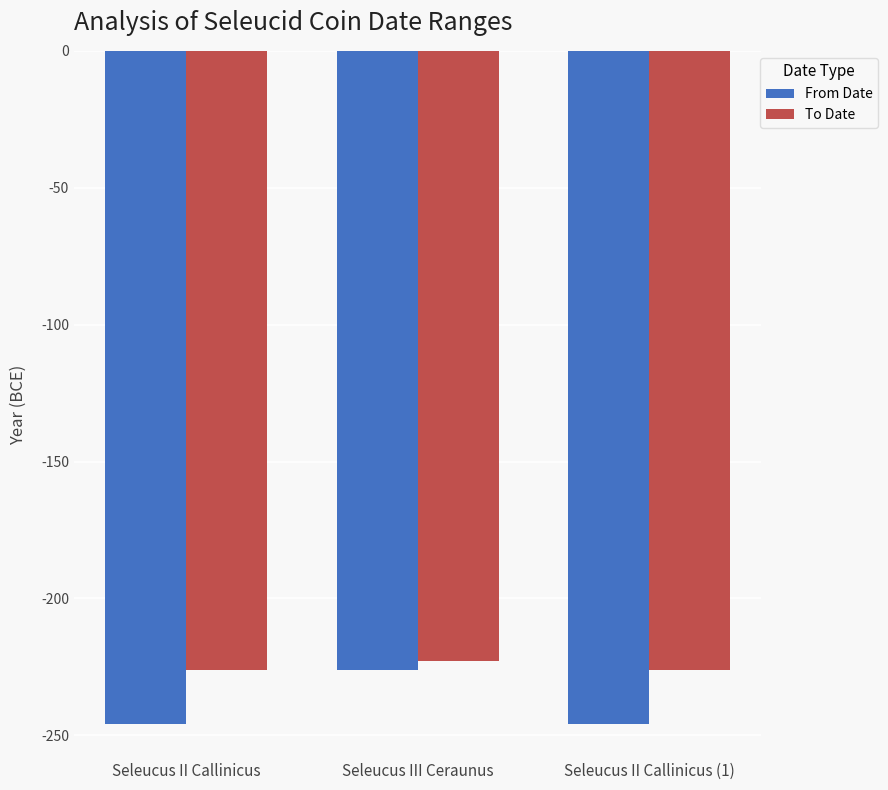

Reading right to left, list all the values displayed in this chart.

From Date: Seleucus II Callinicus (1)=-246	Seleucus III Ceraunus=-226	Seleucus II Callinicus=-246
To Date: Seleucus II Callinicus (1)=-226	Seleucus III Ceraunus=-223	Seleucus II Callinicus=-226